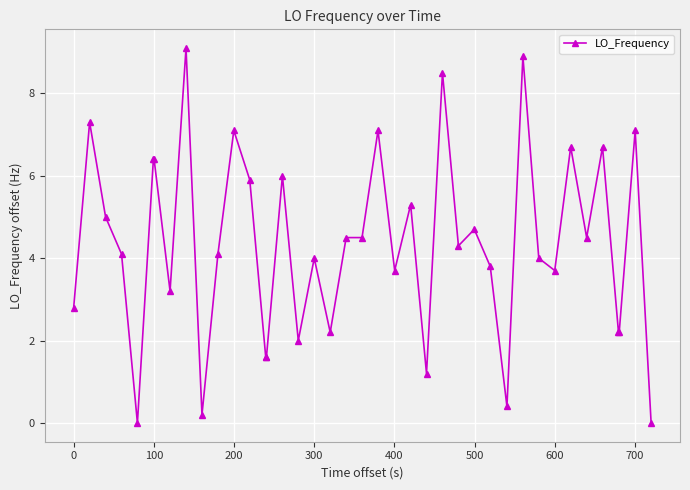

What is the difference between the maximum and minimum values?

9.1